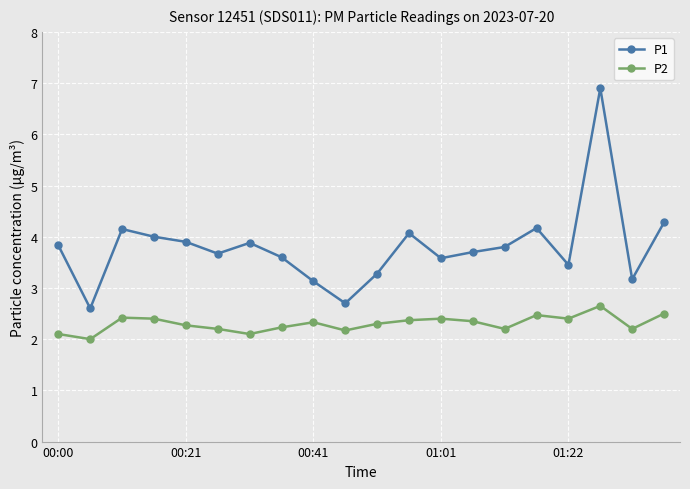

In P2, how many points are lower than both neighbors (excluding endpoints)?

6